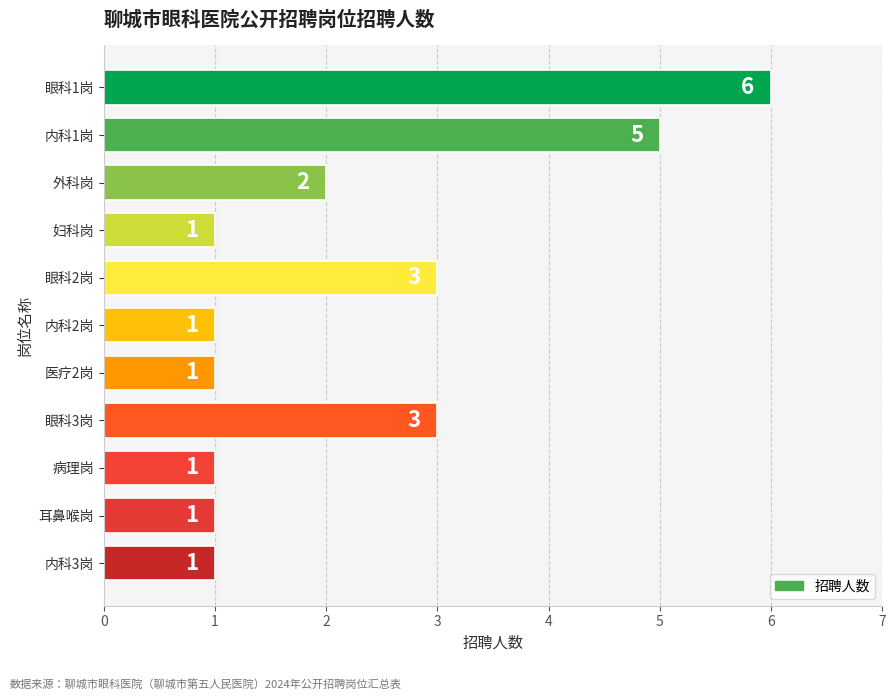

What is the maximum value shown in the chart?

6